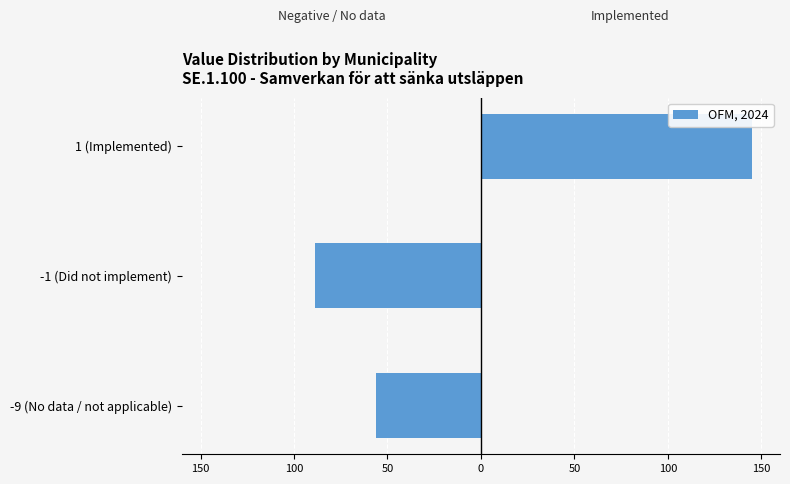

How many bars are there in total?

3